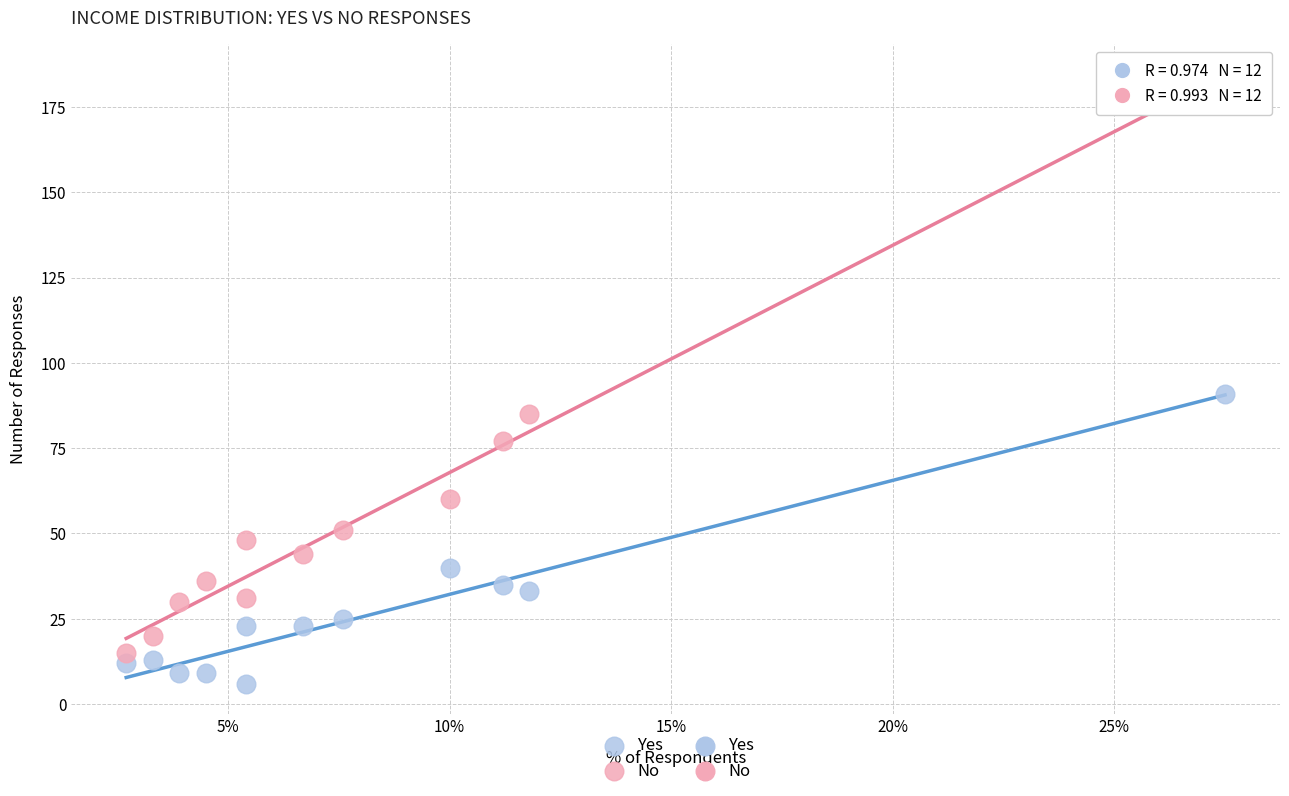

Which series contains the lowest Y value?

Yes